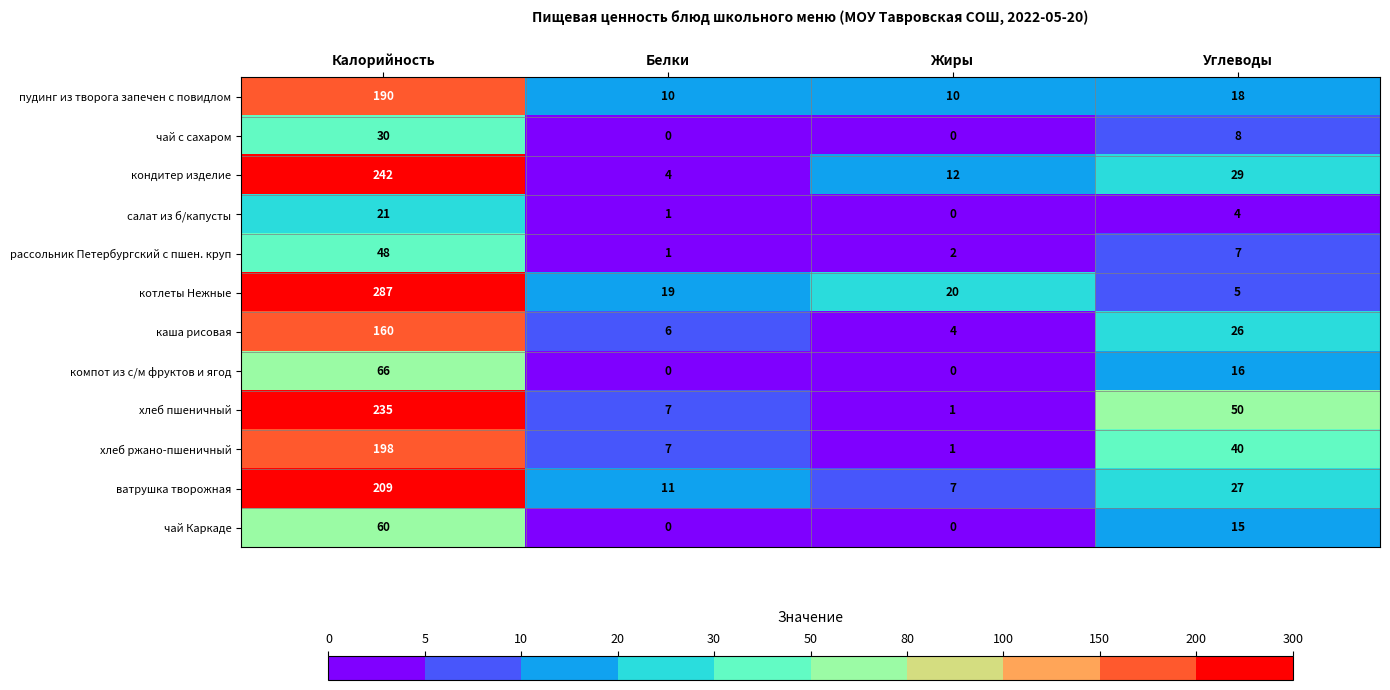

What is the difference between the кондитер изделие values at Белки and Углеводы?

25